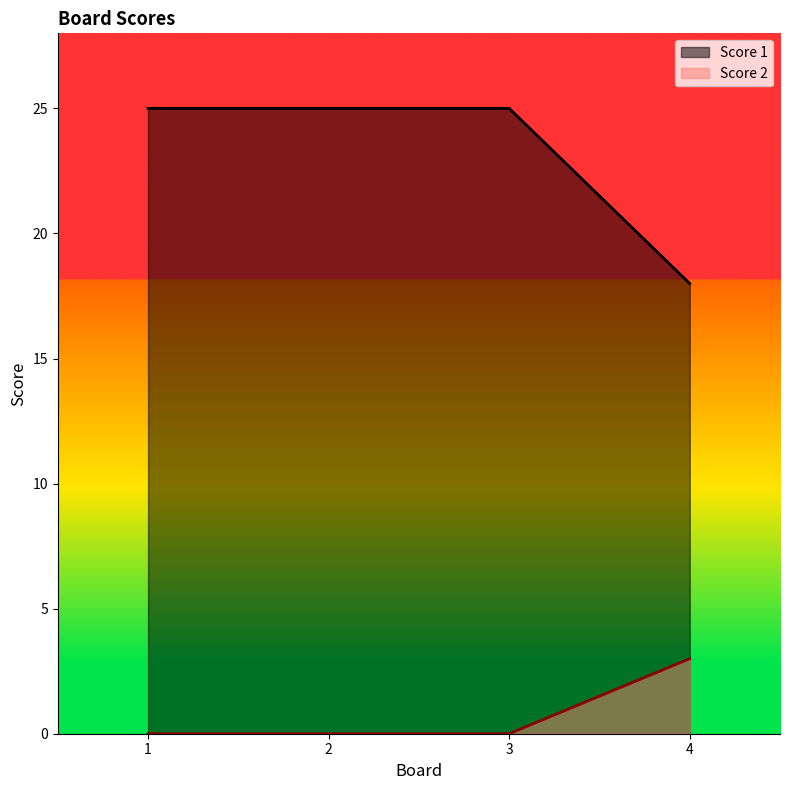

What is the total value across all series at 3?

25